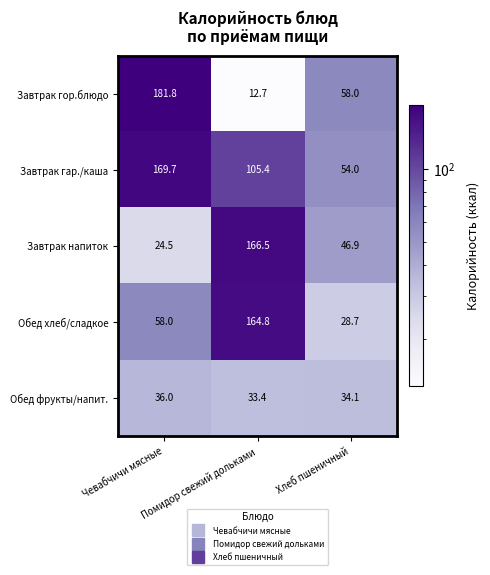

What is the difference between the Завтрак гор.блюдо values at Помидор свежий дольками and Хлеб пшеничный?

45.3